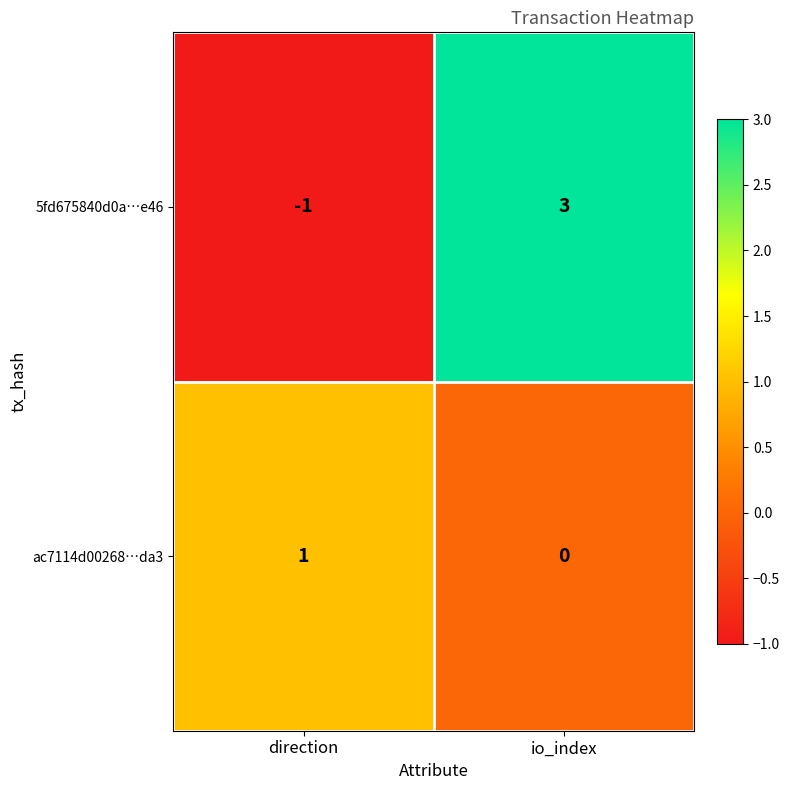

Count the number of data series in this chart.

2